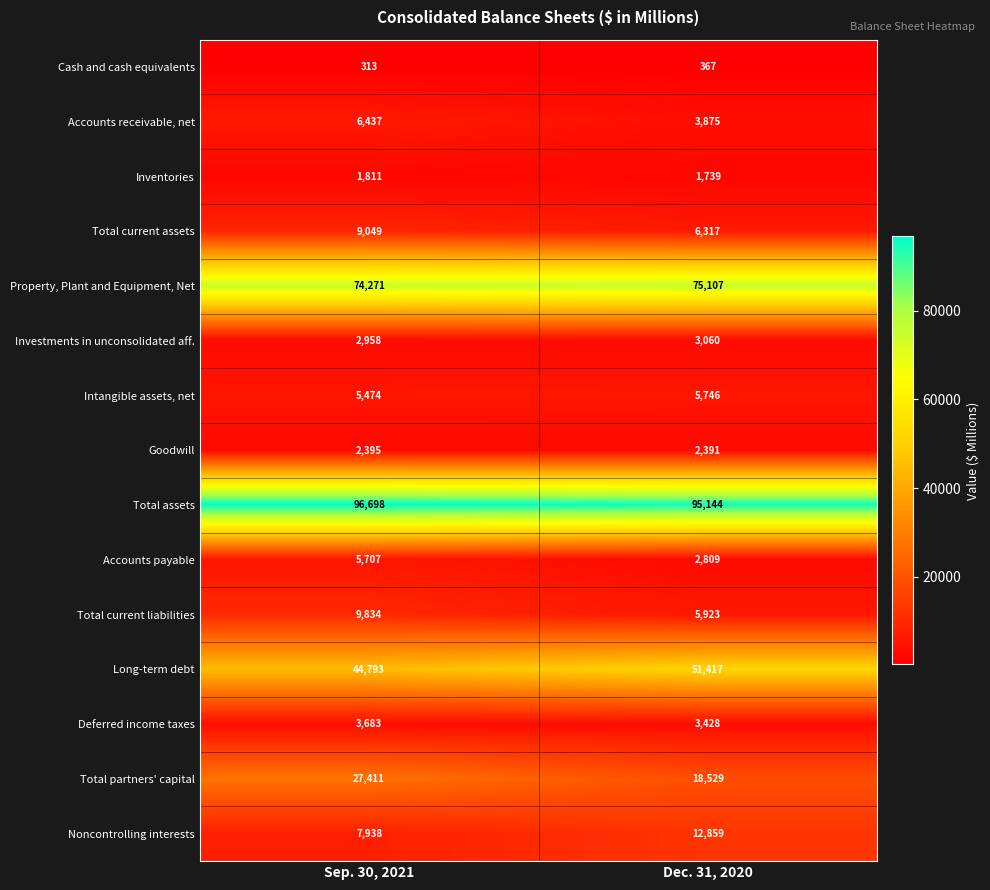

At which category is the sum across all series the highest?

Sep. 30, 2021